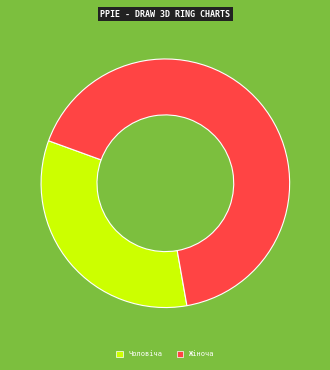

Is it true that Чоловіча is 33% of the pie?

True